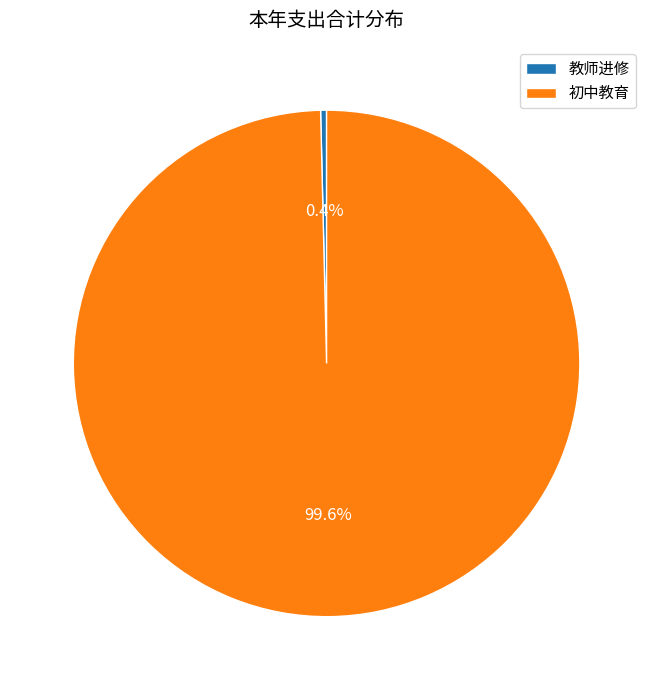

How many slices are in this pie chart?

2